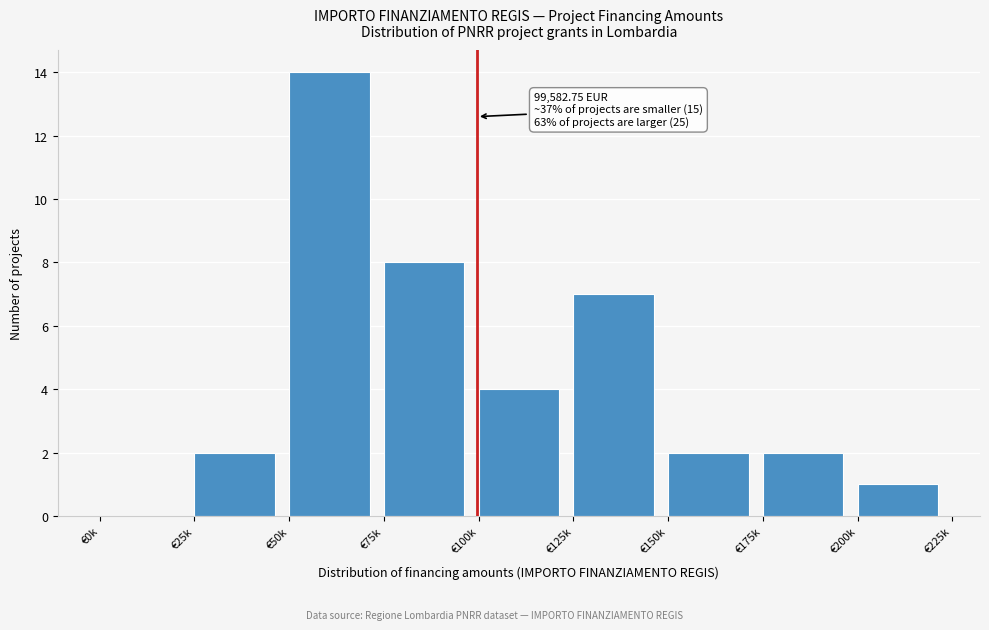

Reading left to right, transcribe all the data shown in this chart.

€0k=0	€25k=2	€50k=14	€75k=8	€100k=4	€125k=7	€150k=2	€175k=2	€200k=1